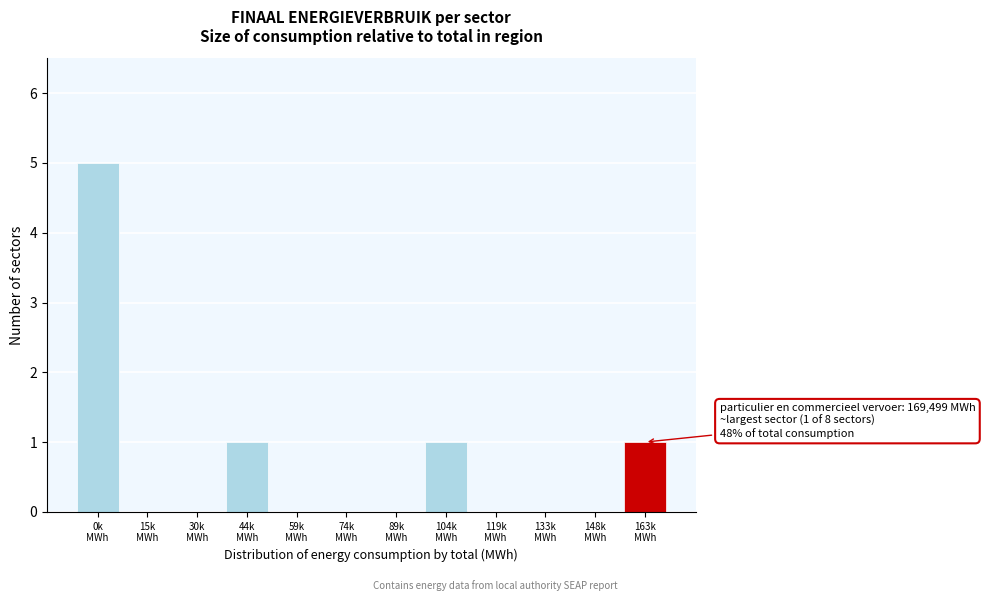

What is the sum of all values?

8